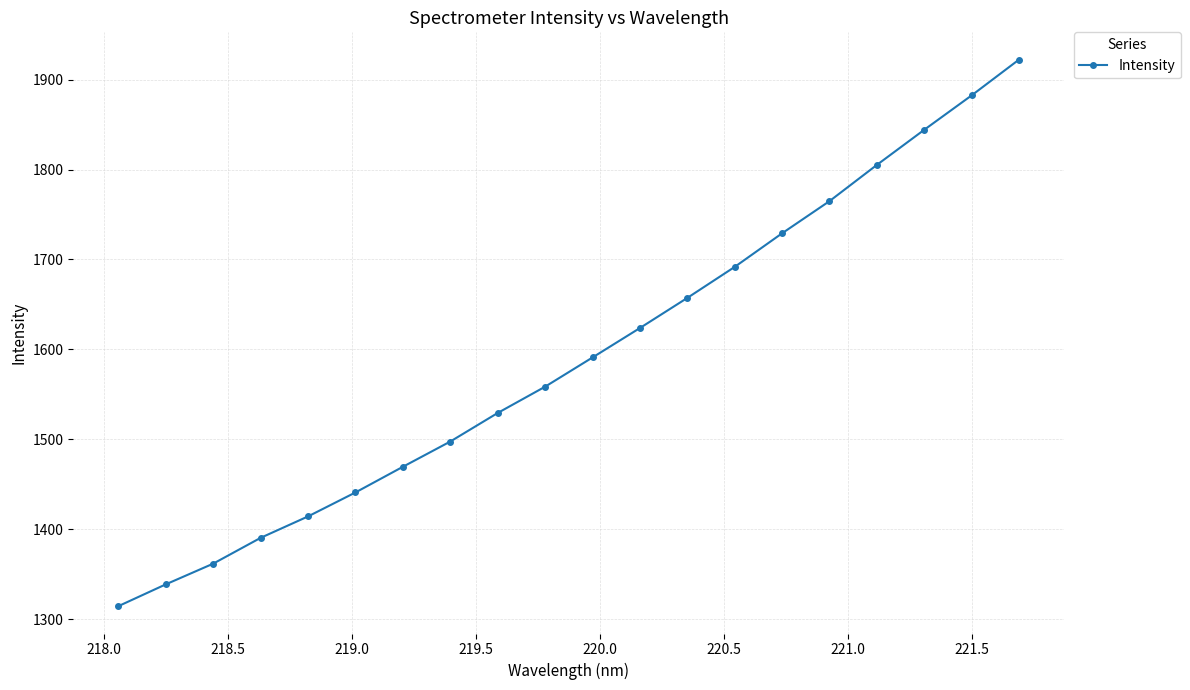

What is the minimum value shown in the chart?

1314.4